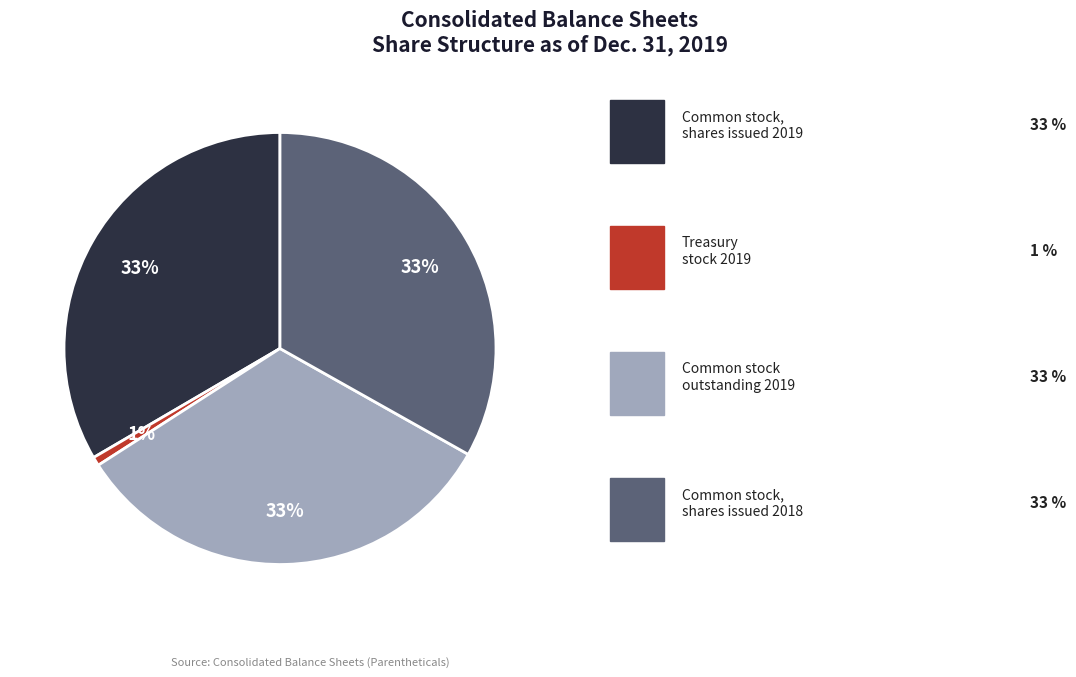

Is there any slice that represents more than half of the pie?

No